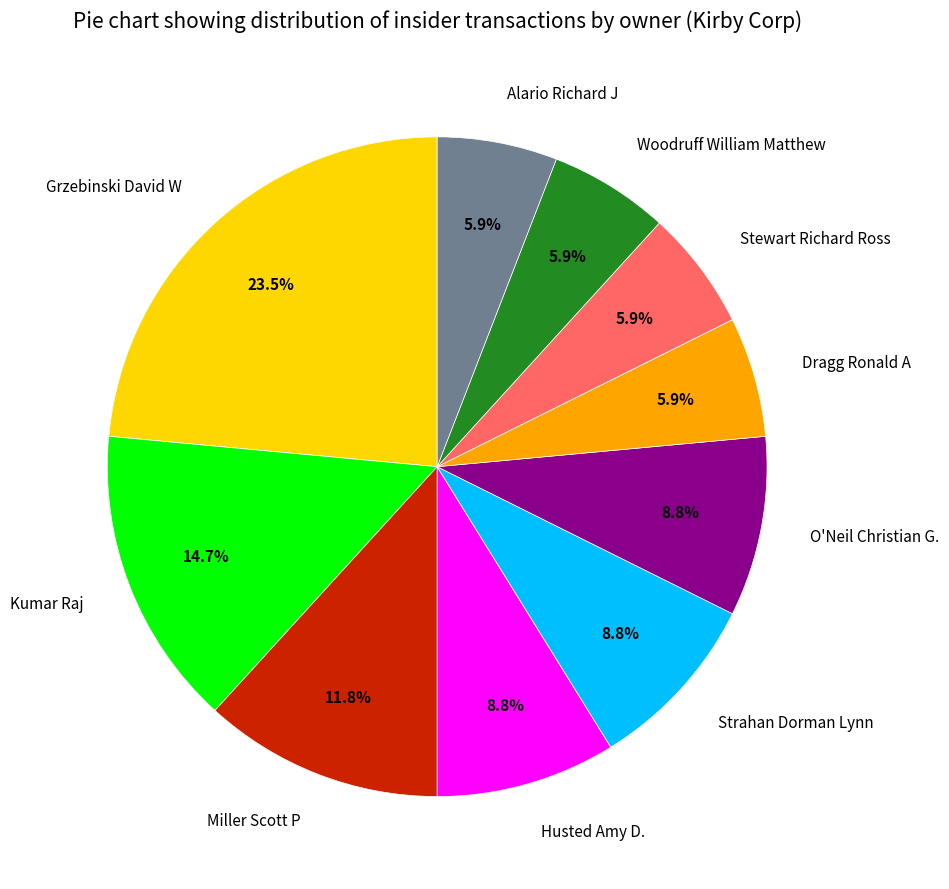

Do Grzebinski David W and Strahan Dorman Lynn together represent more than half of the pie?

No